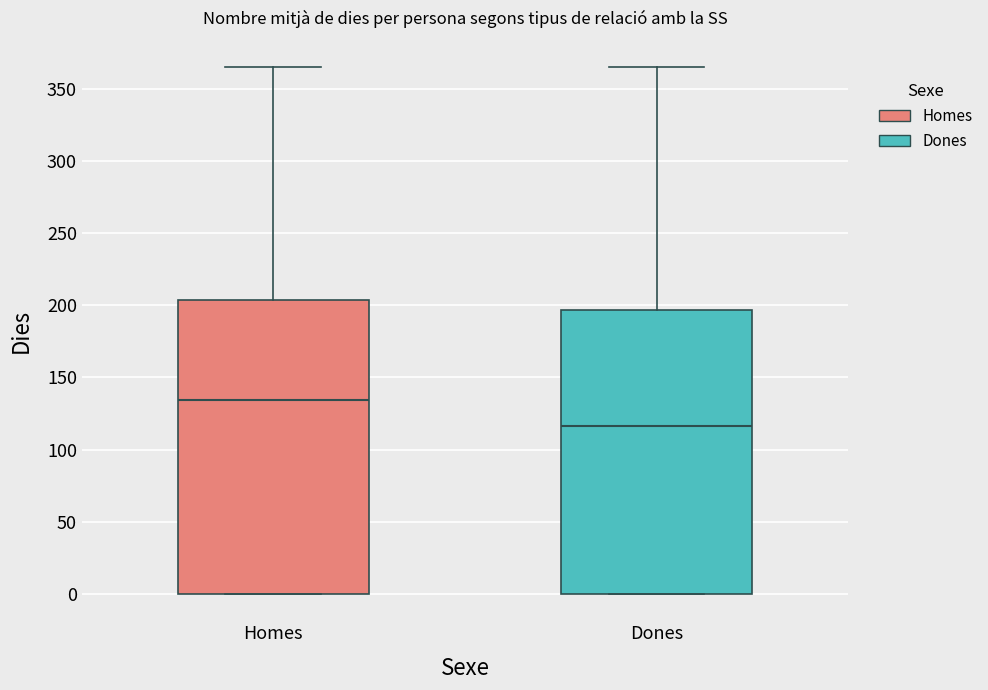

Where is the upper edge of the box for Homes on the y-axis? The values are not printed on the chart, so give them approximately, as read against the axis.

205